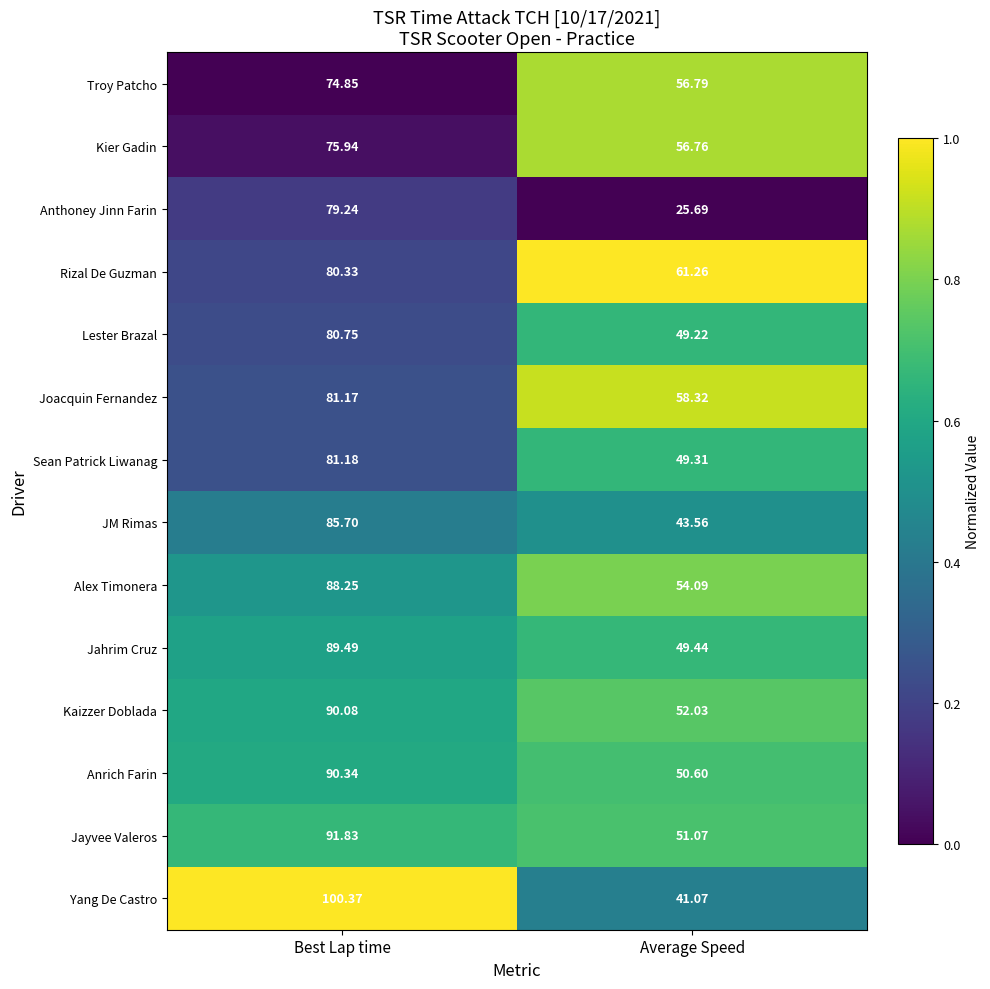

At which label is Anthoney Jinn Farin closest to 52?

Average Speed